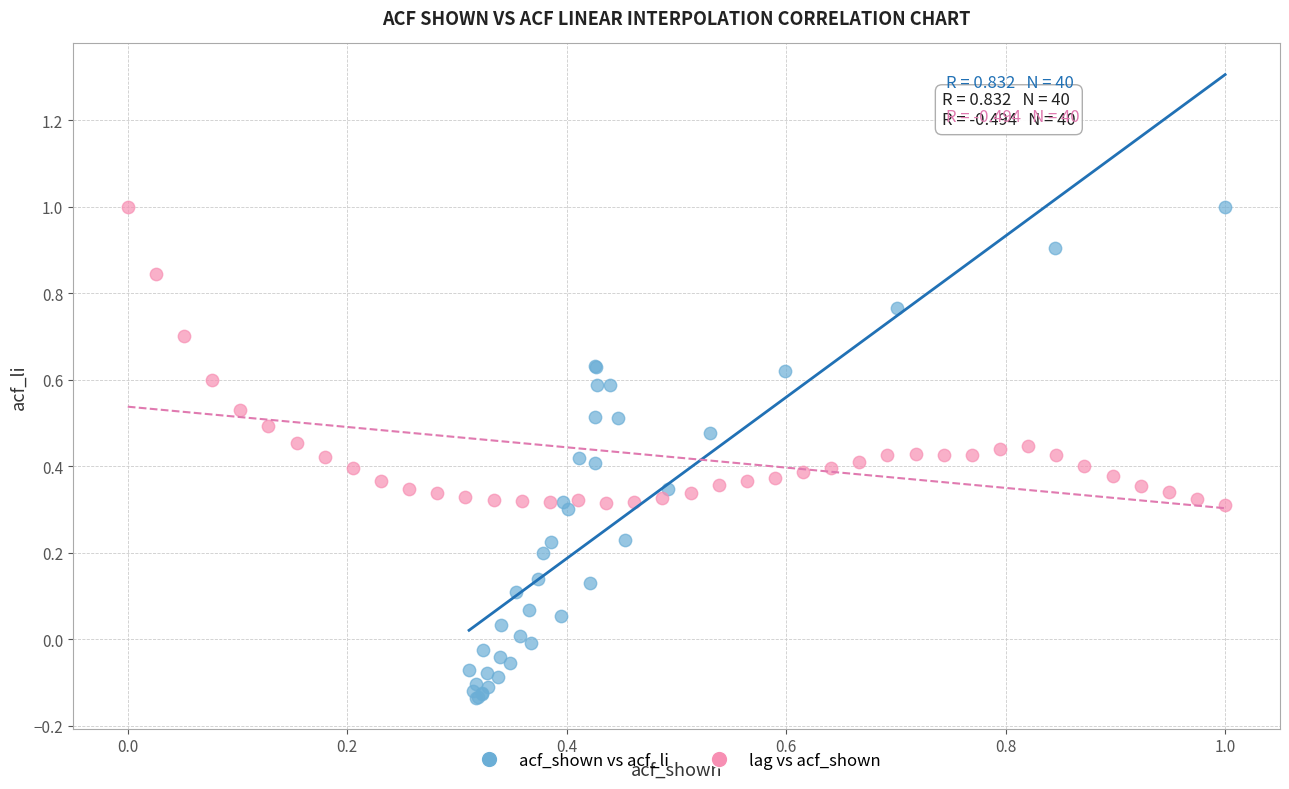

Which series has the widest spread of Y values?

acf_shown vs acf_li